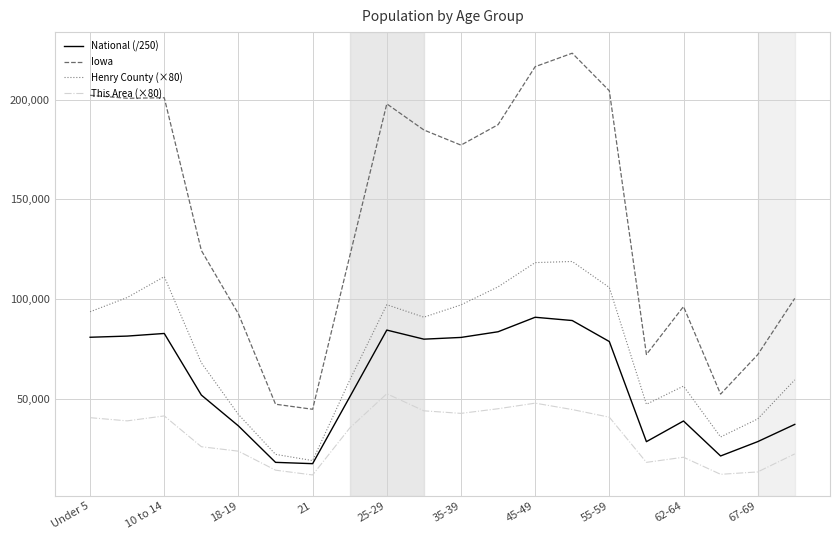

Which series has the largest total across all categories?

Iowa